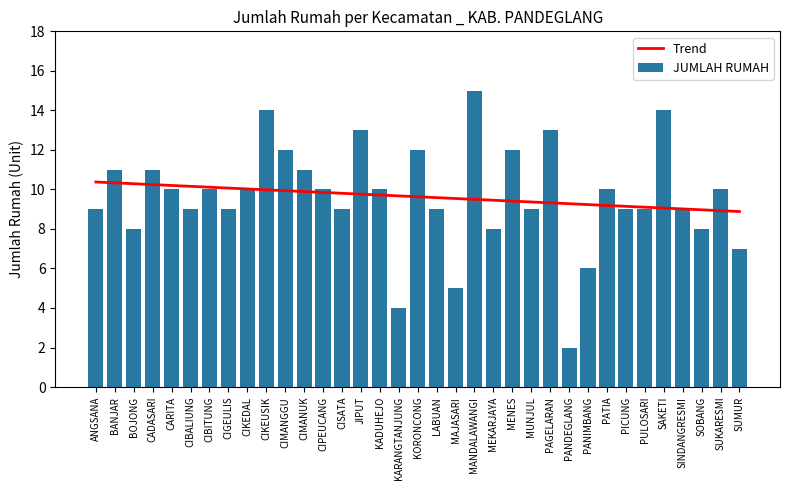

Reading left to right, extract all data points from this chart.

Trend: 10.4	10.3	10.3	10.2	10.2	10.2	10.1	10.1	10.0	10.0	9.9	9.9	9.8	9.8	9.8	9.7	9.7	9.6	9.6	9.5	9.5	9.5	9.4	9.4	9.3	9.3	9.2	9.2	9.1	9.1	9.1	9.0	9.0	8.9	8.9
JUMLAH RUMAH: 9.0	11.0	8.0	11.0	10.0	9.0	10.0	9.0	10.0	14.0	12.0	11.0	10.0	9.0	13.0	10.0	4.0	12.0	9.0	5.0	15.0	8.0	12.0	9.0	13.0	2.0	6.0	10.0	9.0	9.0	14.0	9.0	8.0	10.0	7.0